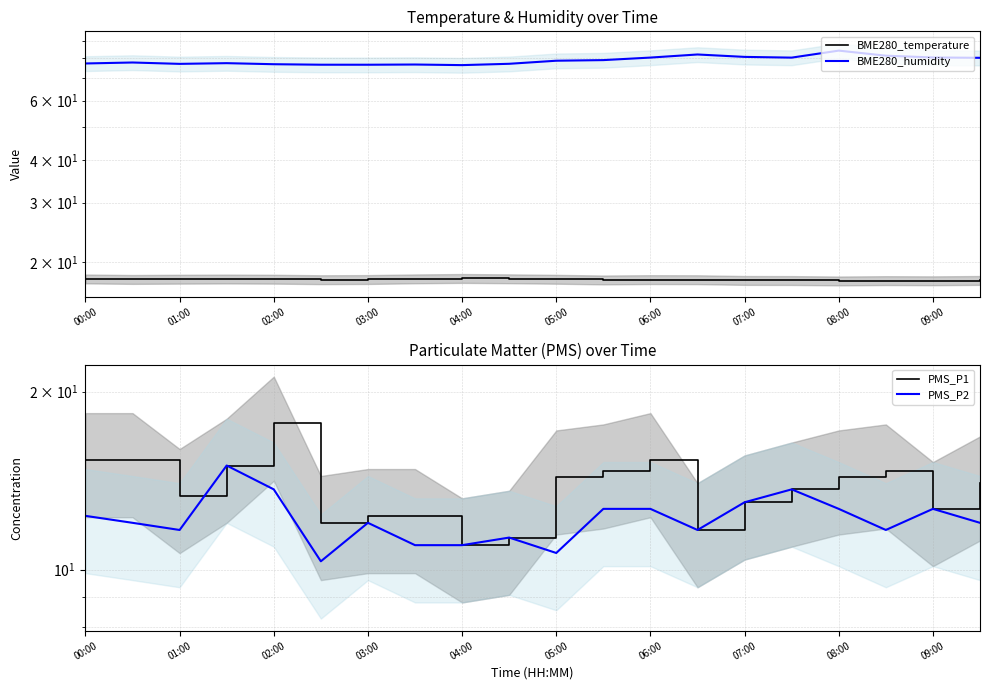

True or false: BME280_temperature has more than 2 points higher than both neighbors.

True